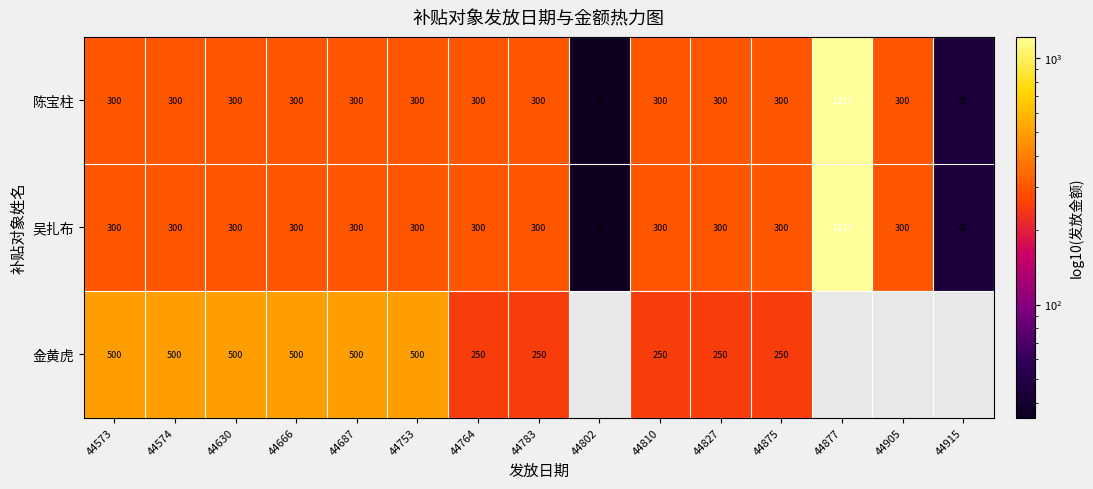

What value does the 吴扎布 series have at 44764?

300